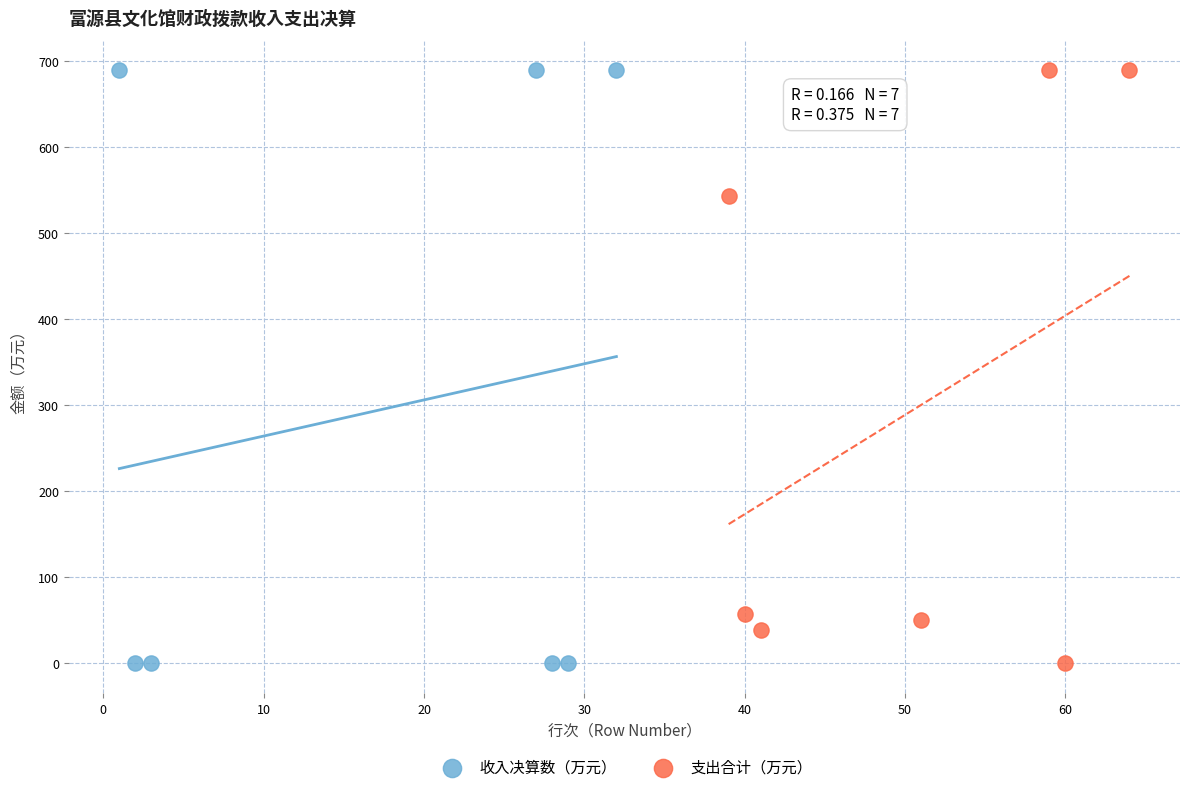

Which series has the widest spread of Y values?

收入决算数（万元）